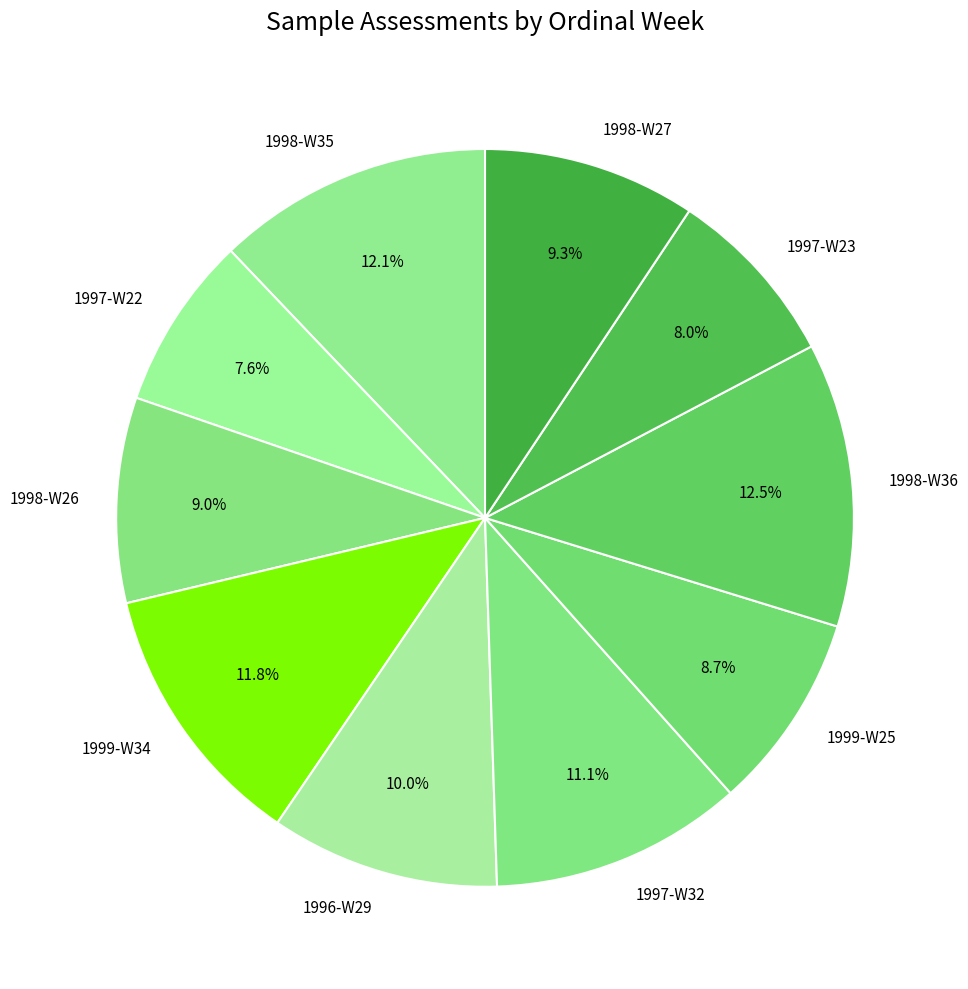

How much of the chart is everything except 1998-W27?

90.7%